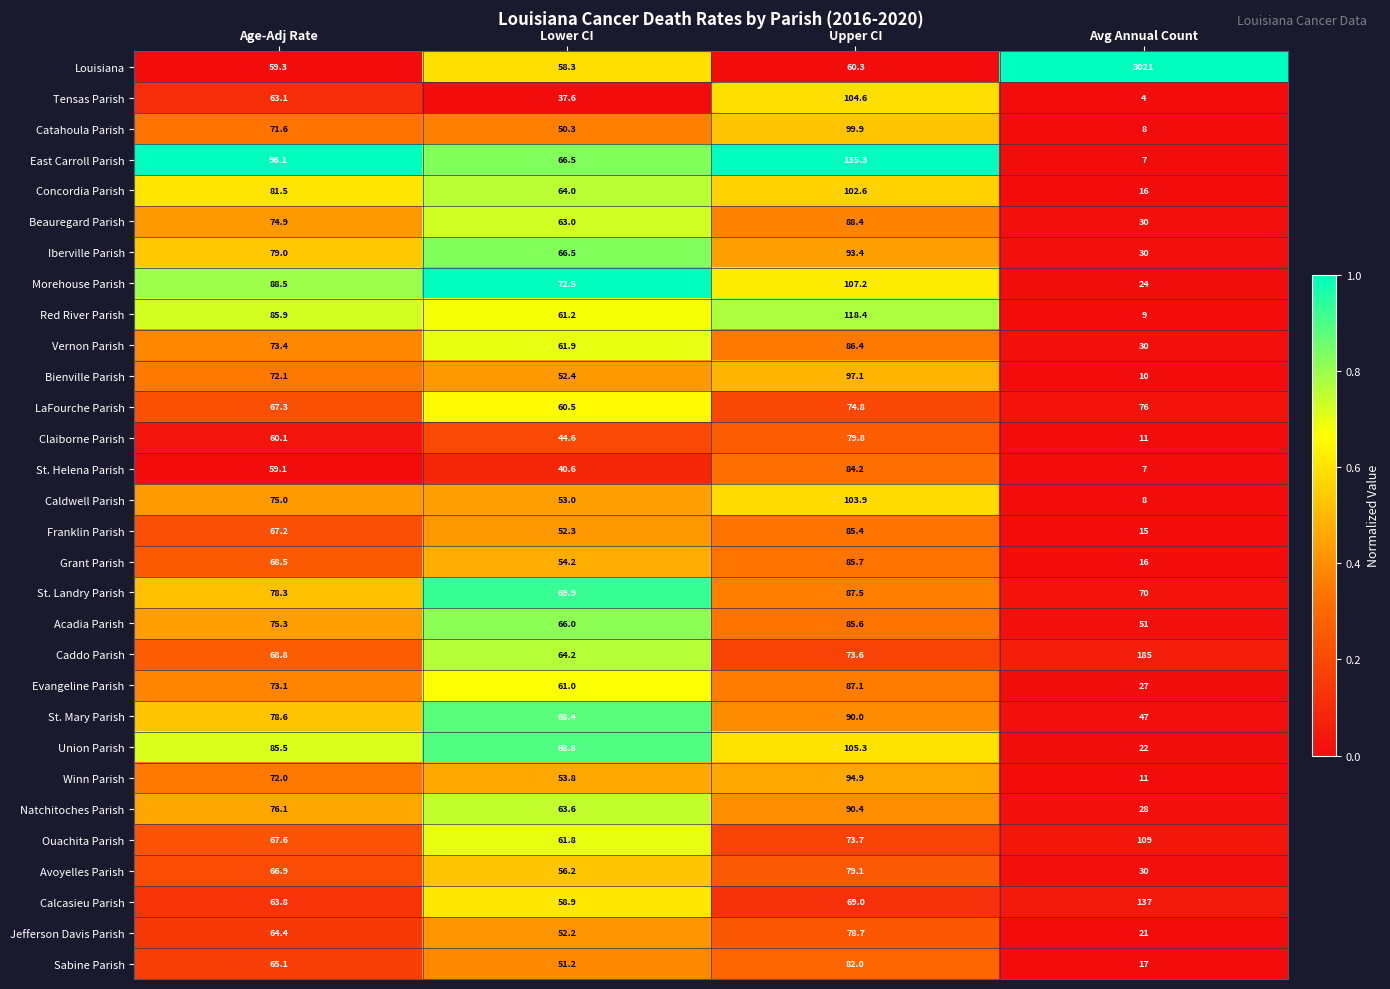

Is it true that Ouachita Parish equals 73.7 at Upper CI?

True